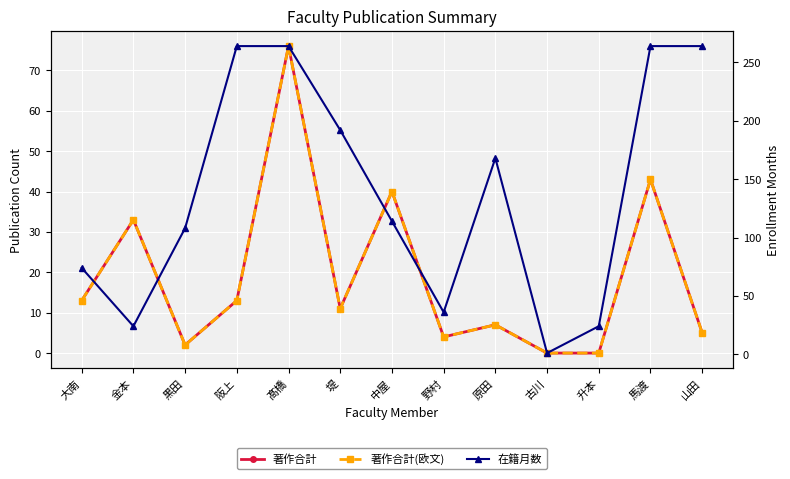

What is the label of the 8th point from the left?

野村